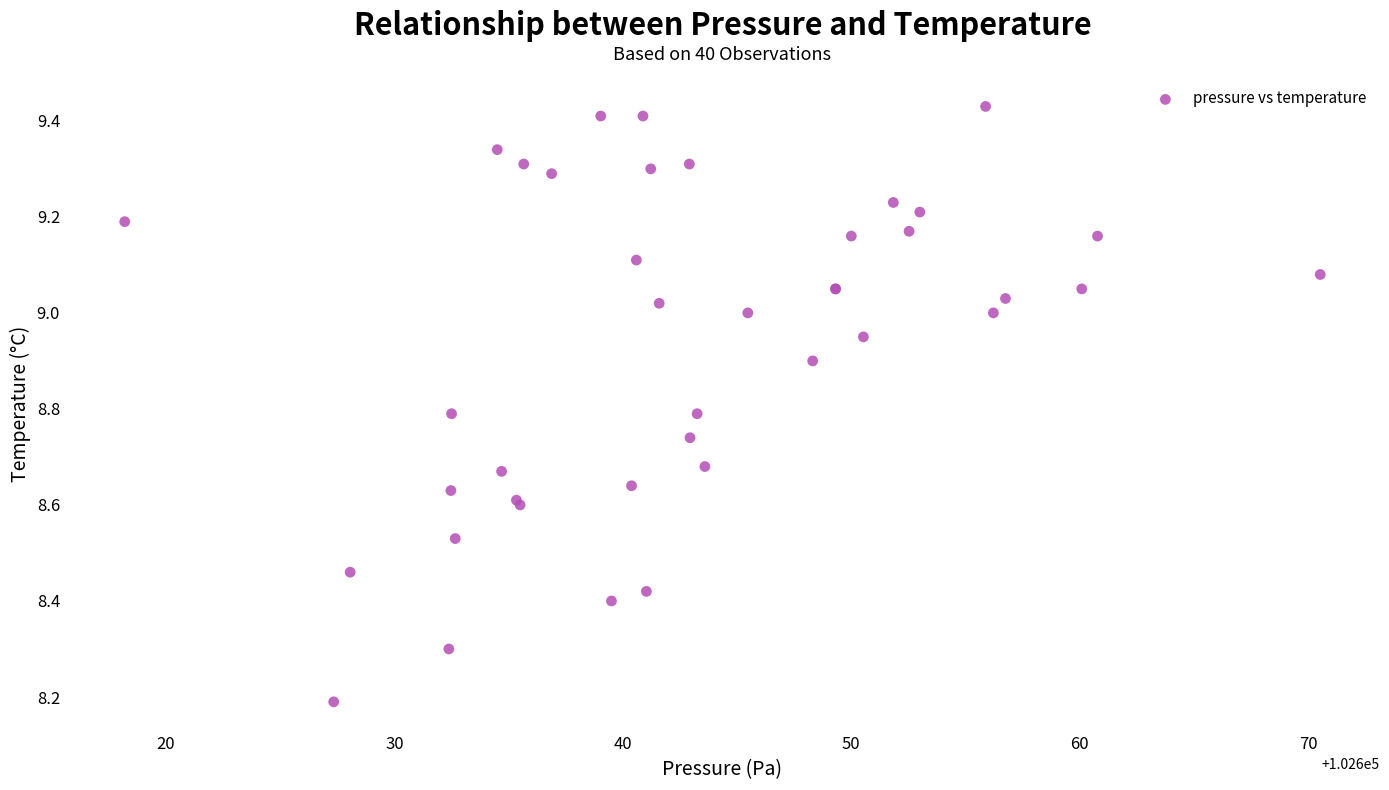

What Y value in the scatter plot is closest to 8?

8.2